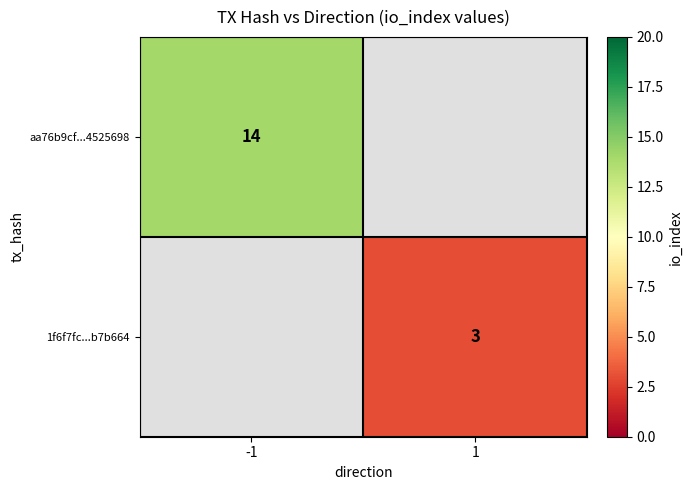

Is it true that aa76b9cf...4525698 equals 14 at -1?

True